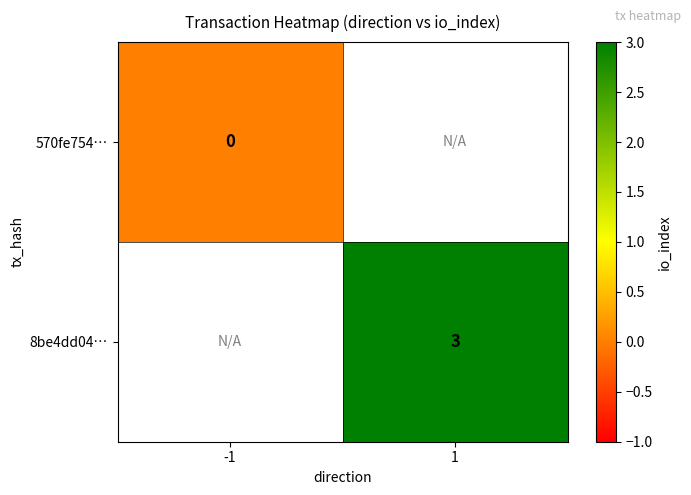

Is it true that 8be4dd04… equals 5 at 1?

False